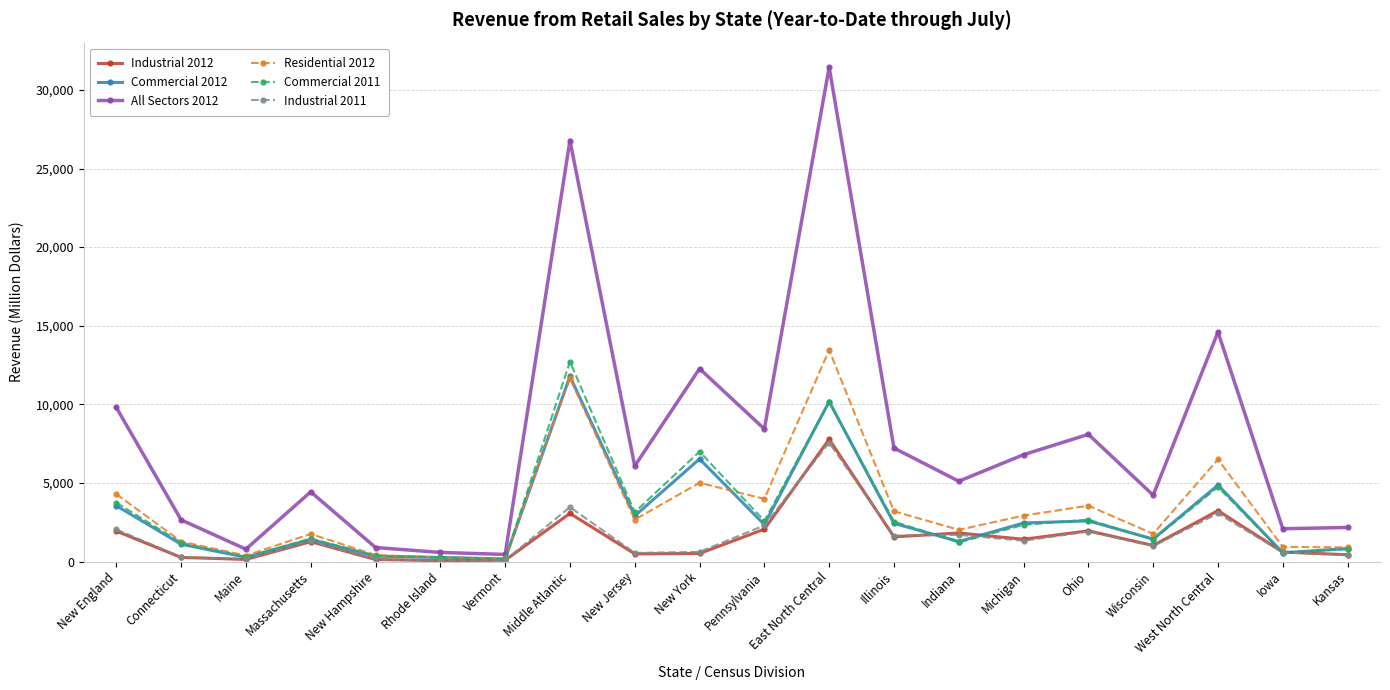

Does the chart have visible grid lines?

Yes